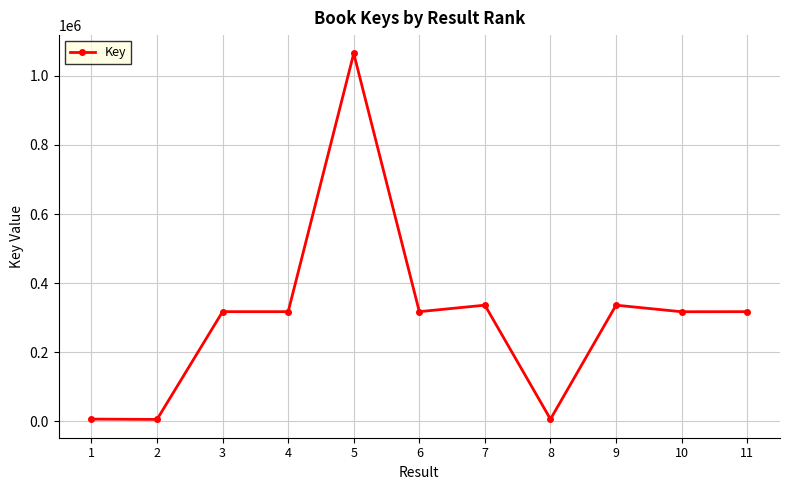

How many categories are shown in the chart?

11